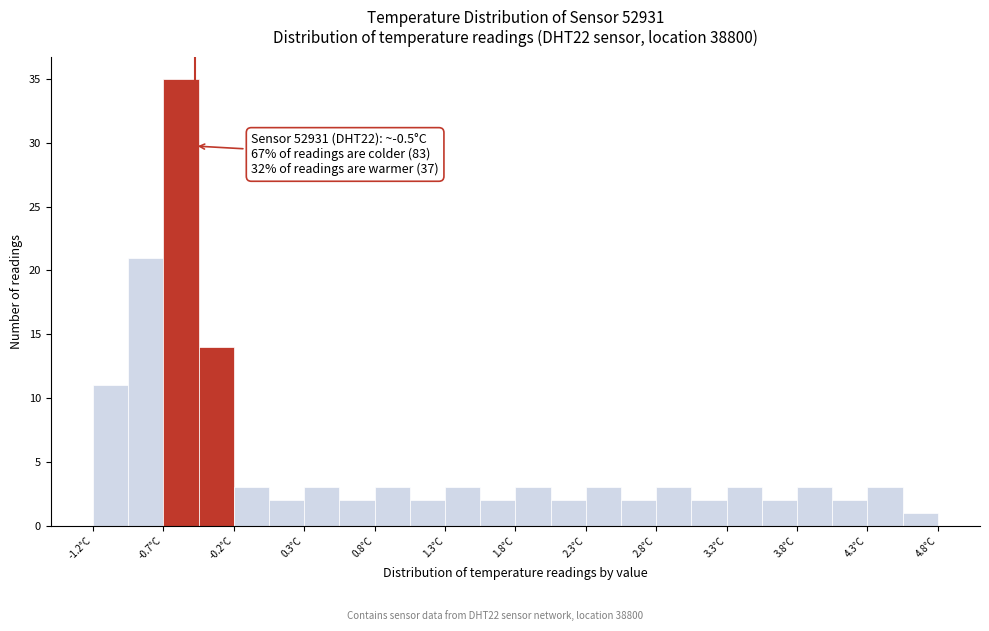

Over which range of the x-axis is the bar tallest?

-0.725 to -0.475